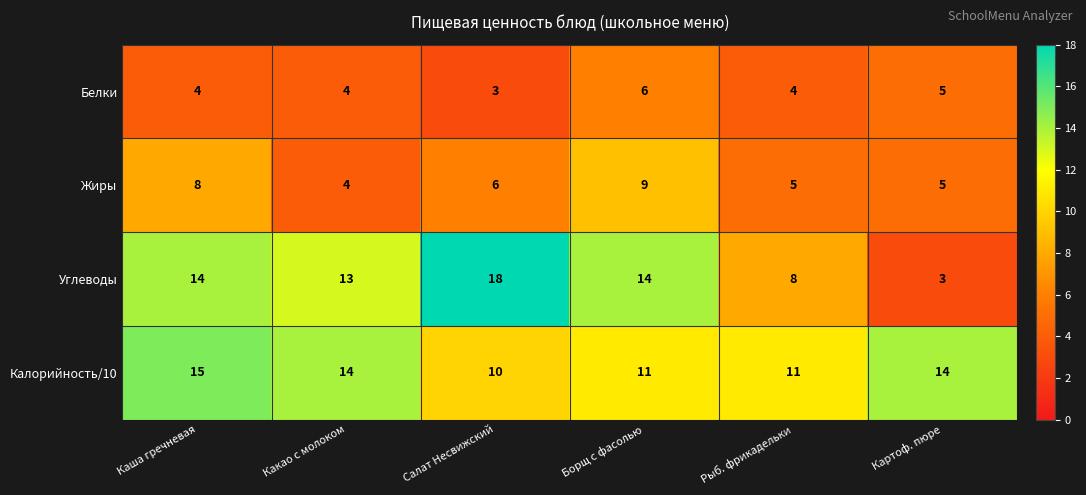

Count the Калорийность/10 values in the range 11 to 14.

4